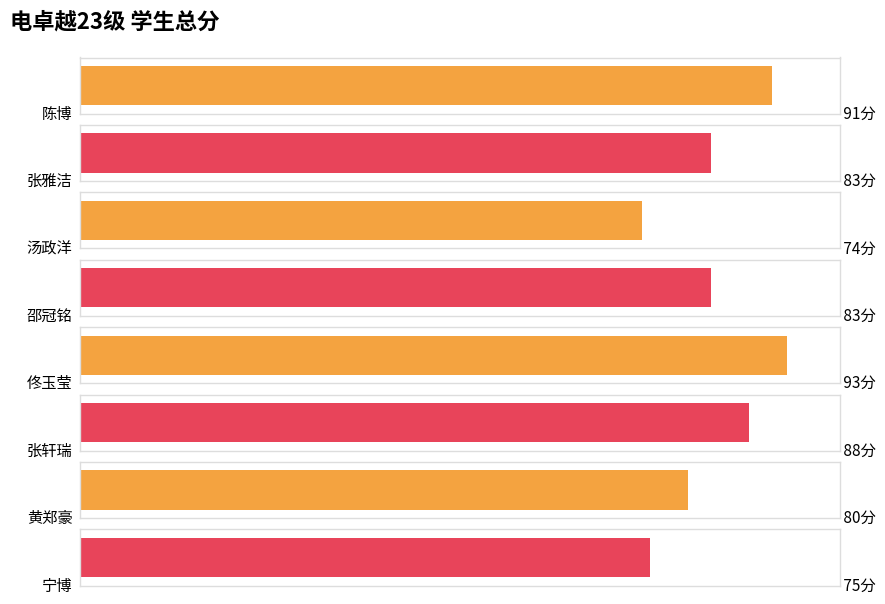

What is the value of the 4th bar from the left?

83